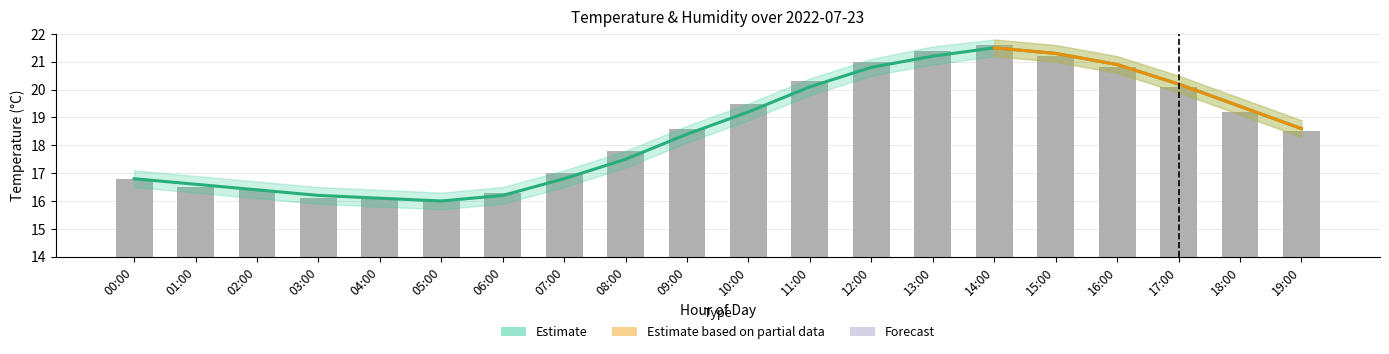

What is the sum of all values?

370.2